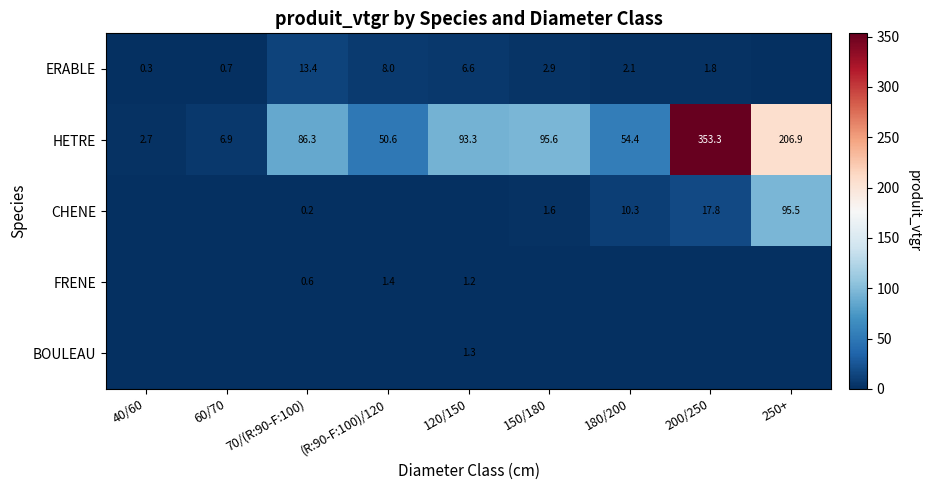

What is the difference between the maximum and minimum values in the HETRE series?

350.6